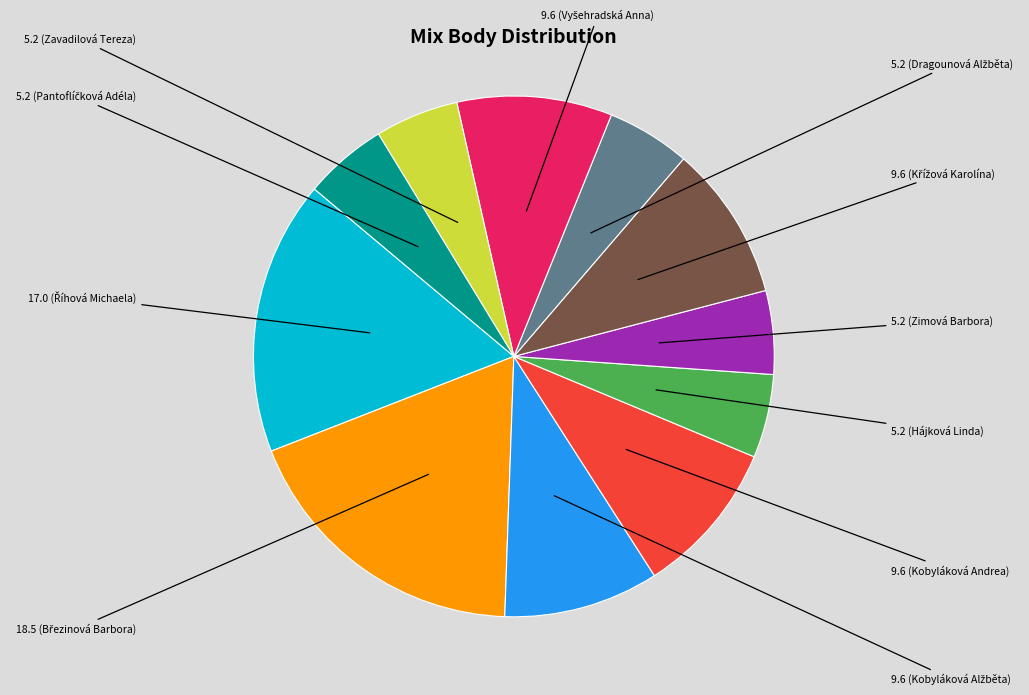

How many slices are in this pie chart?

11